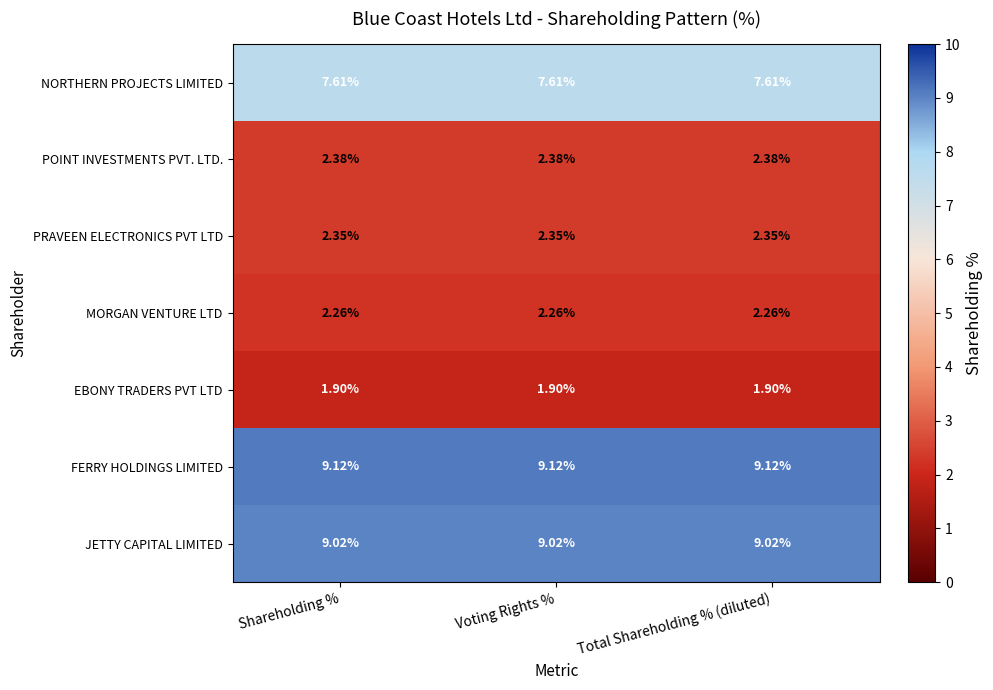

Which series has the largest total across all categories?

FERRY HOLDINGS LIMITED